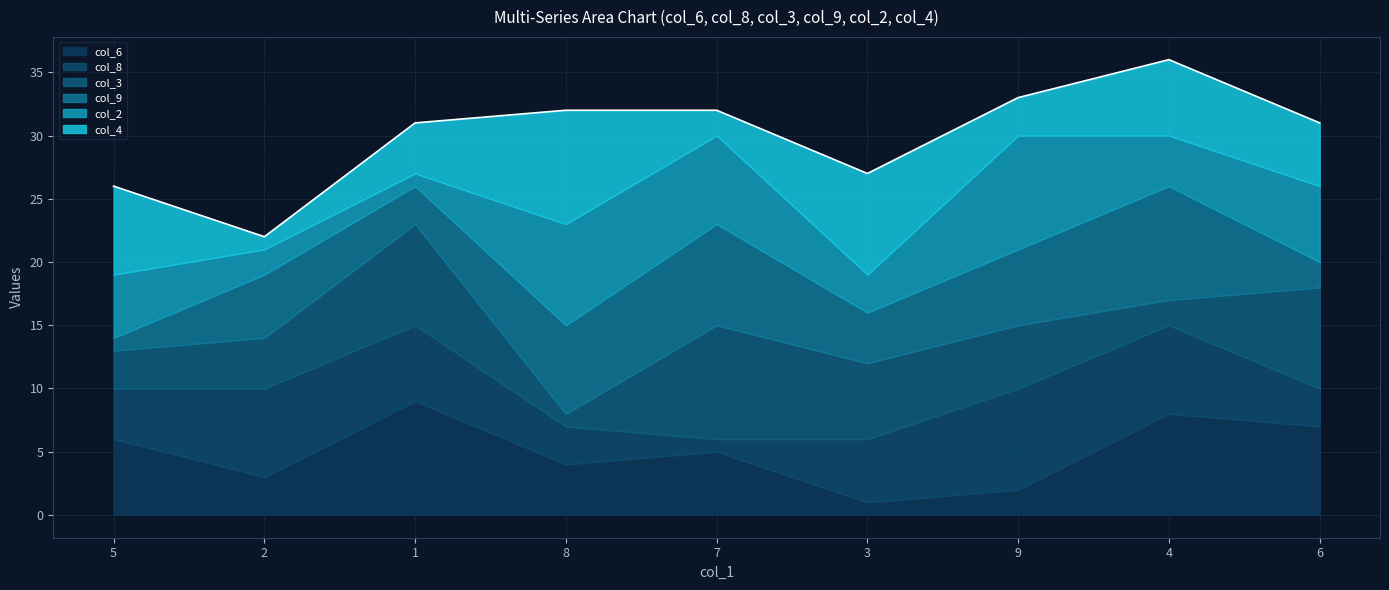

How many interior local valleys does the col_6 series have?

3